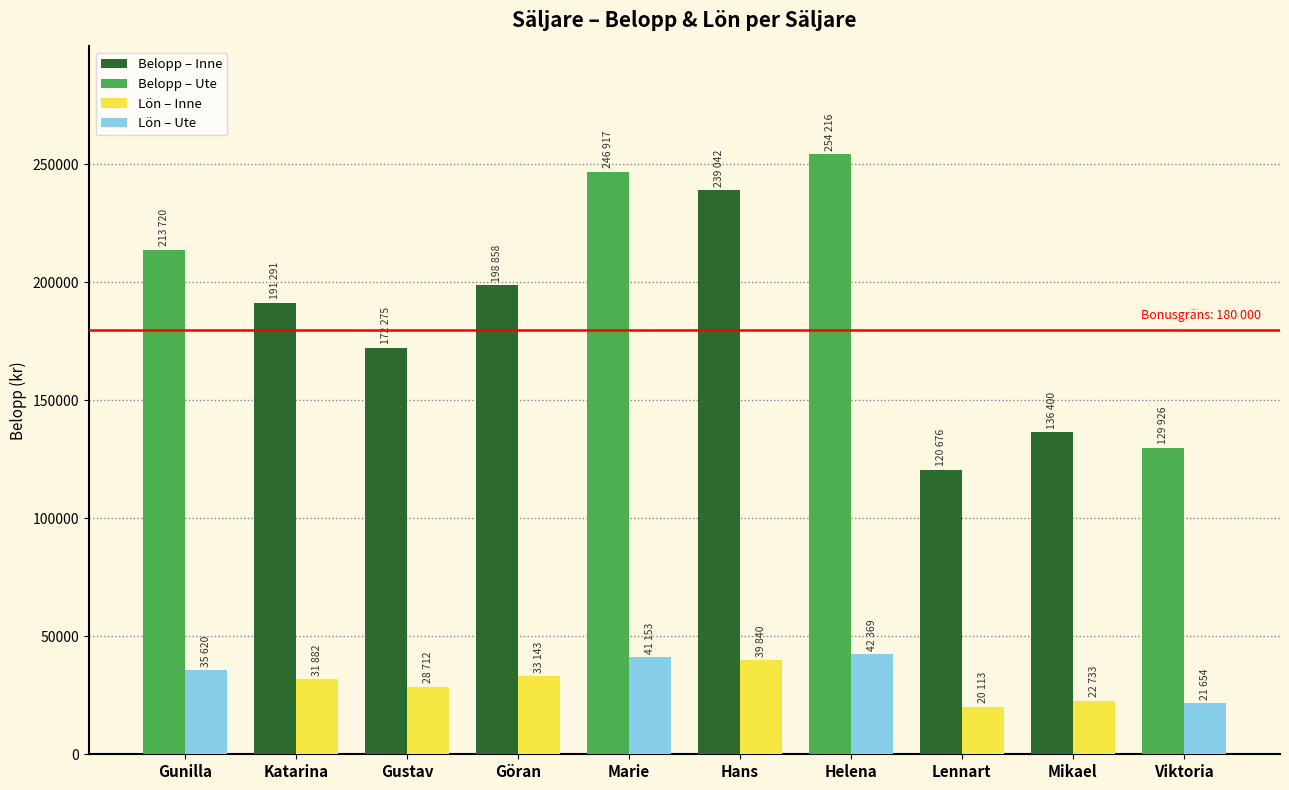

What is the label of the 5th bar from the left?

Marie